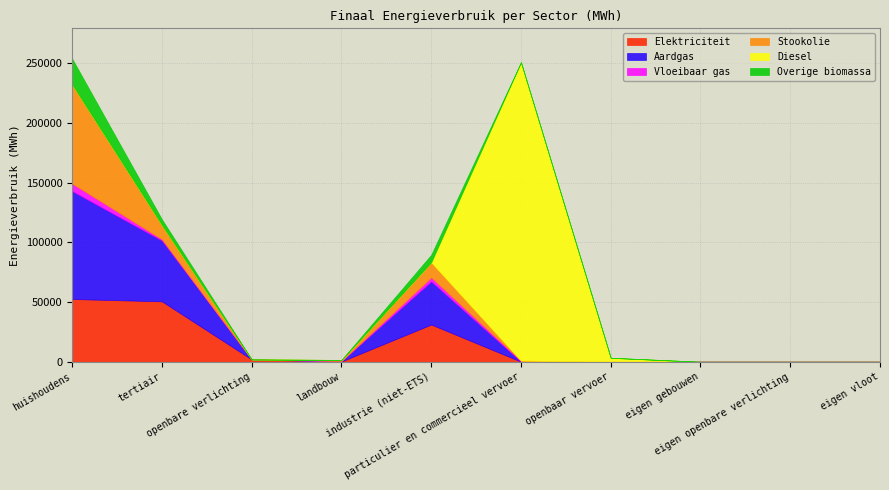

The Aardgas series shows 35612.4 at openbaar vervoer. True or false?

False